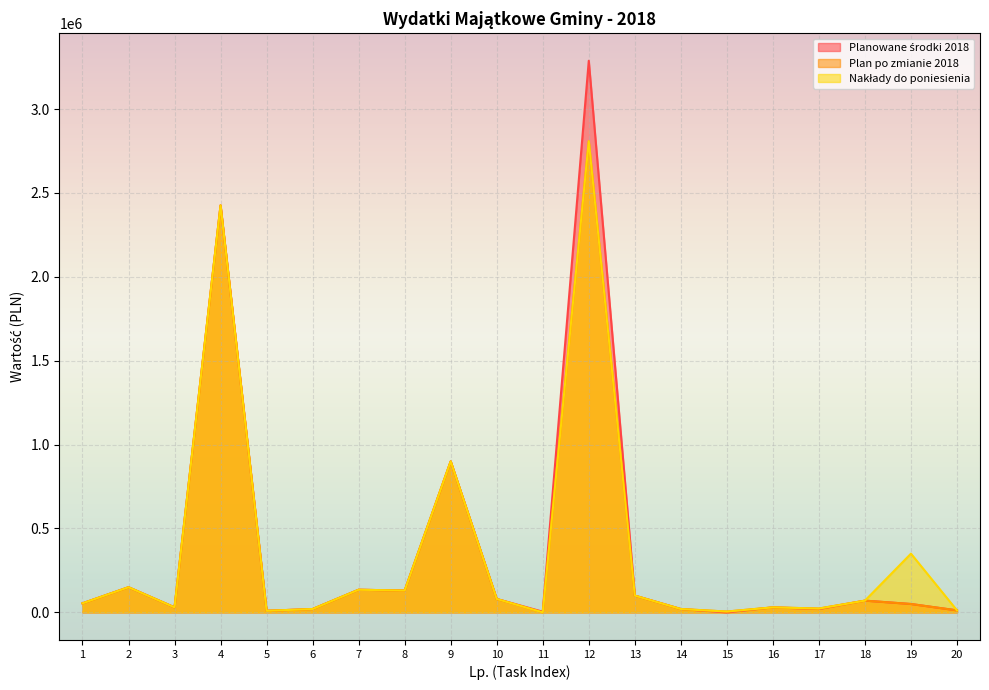

Is it true that Plan po zmianie 2018 equals 51441.5 at 10?

False